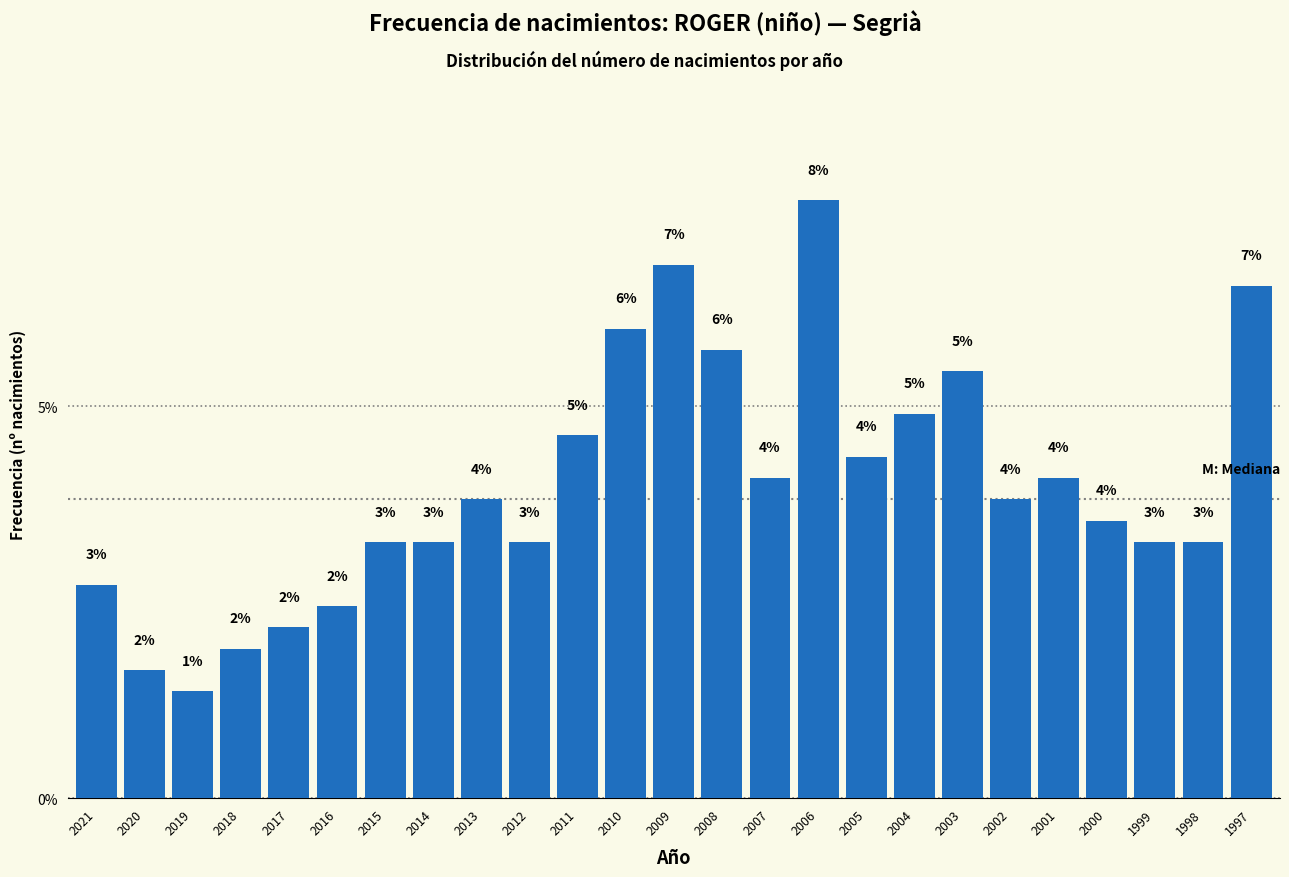

How many bars are there in total?

25